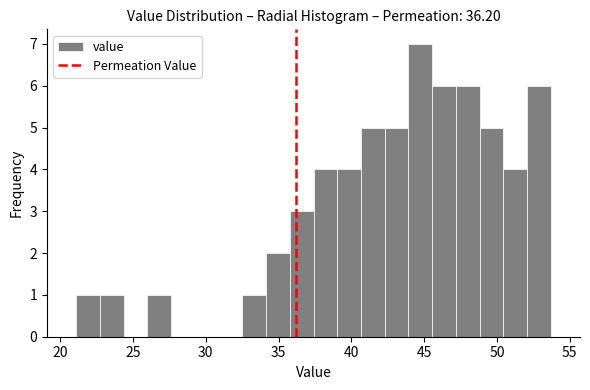

Around what value on the x-axis is the tallest bar? Give the approximate position of its centre, as read against the axis.

44.5